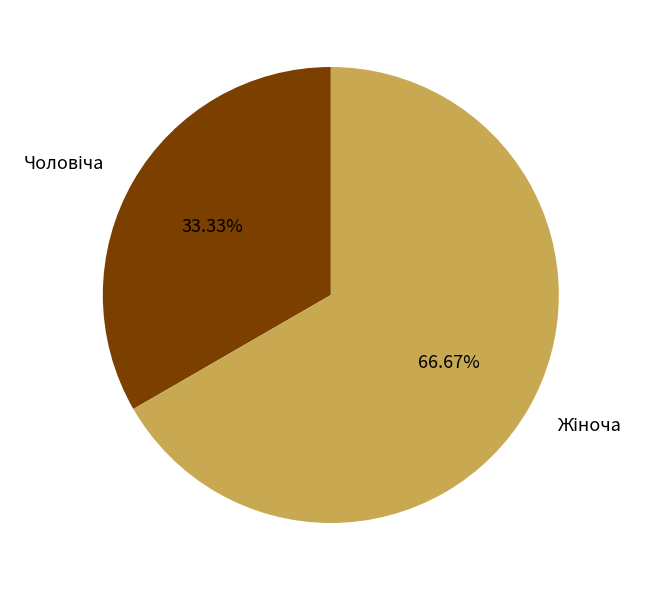

How many segments does this pie chart have?

2